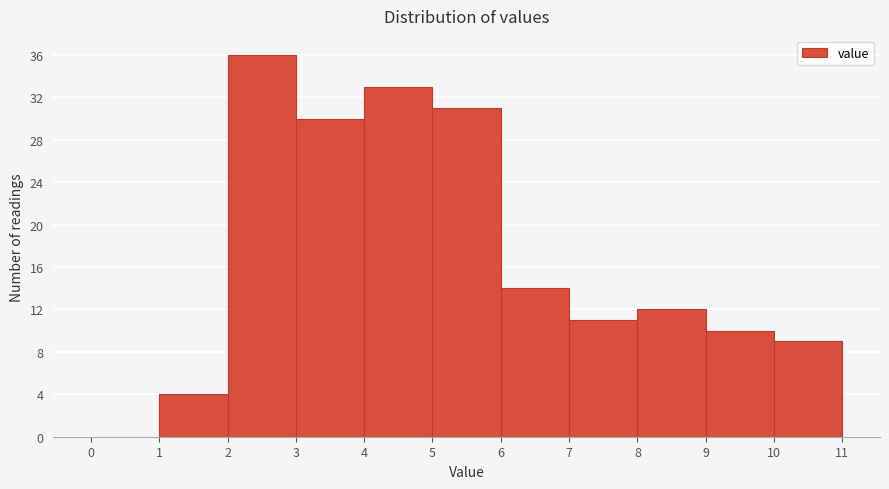

Reading left to right, list every bar in this chart as the range it spans on the x-axis followed by its height. The values are not printed on the chart, so give them approximately, as read against the axis.

0 to 1: 0
1 to 2: 4
2 to 3: 36
3 to 4: 30
4 to 5: 33
5 to 6: 31
6 to 7: 14
7 to 8: 11
8 to 9: 12
9 to 10: 10
10 to 11: 9